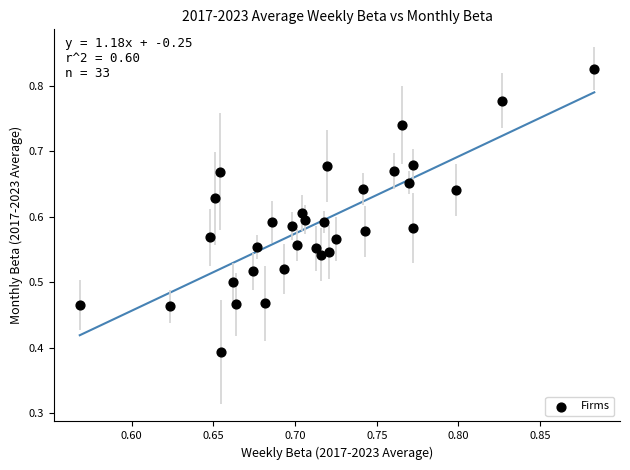

What is the range of X values (max minus min)?

0.3